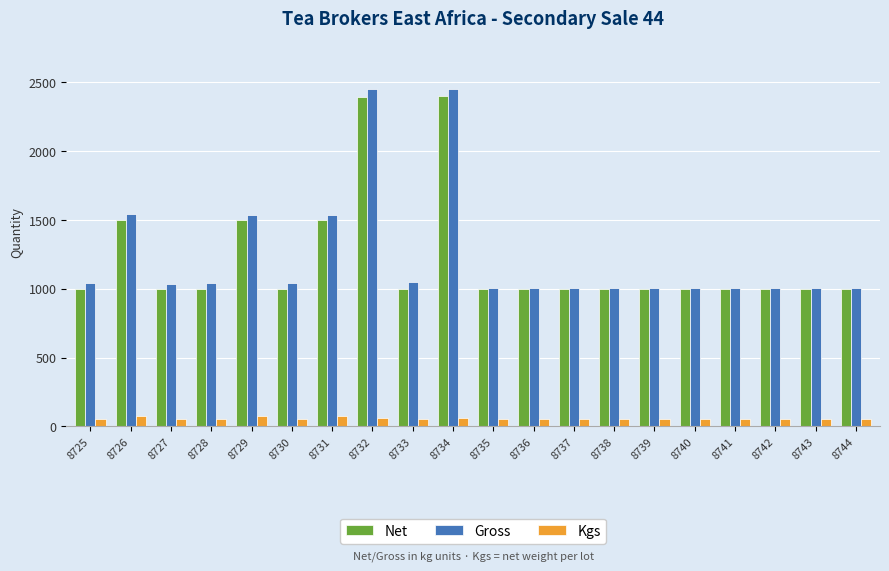

What are all the series names shown in the legend?

Net, Gross, Kgs